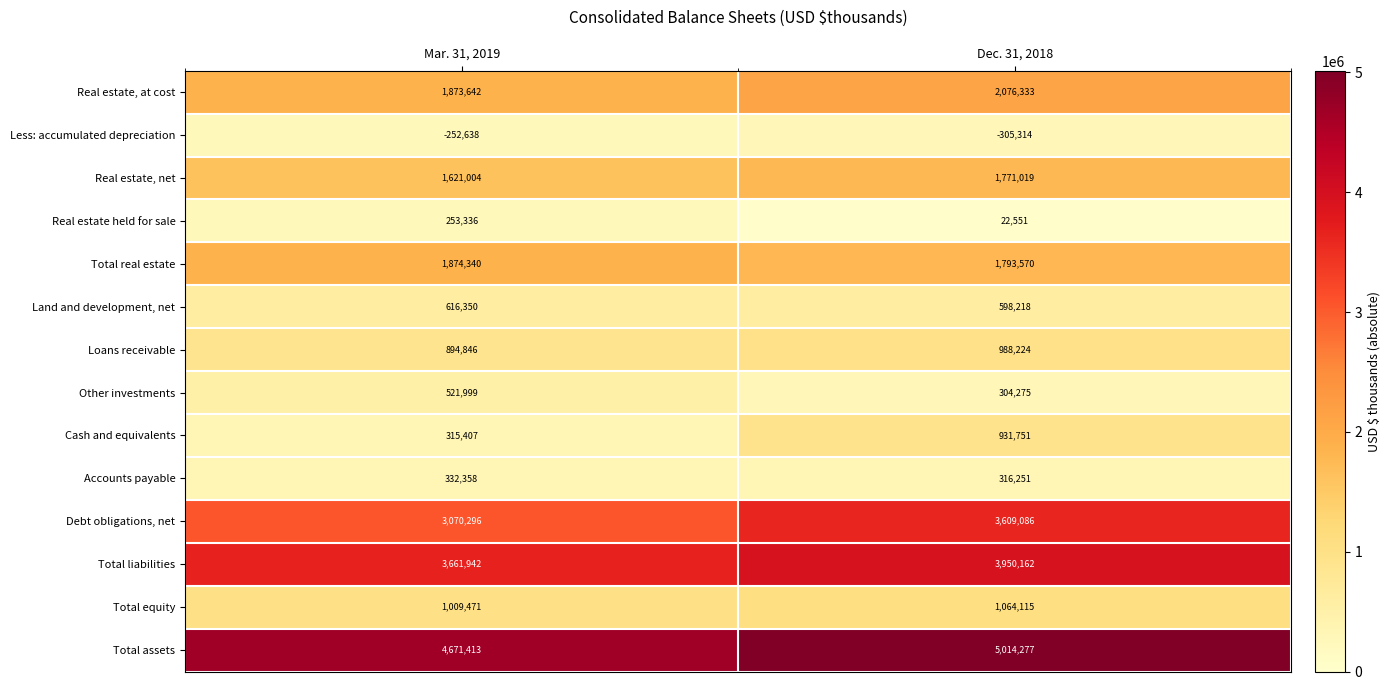

Count the number of data series in this chart.

14